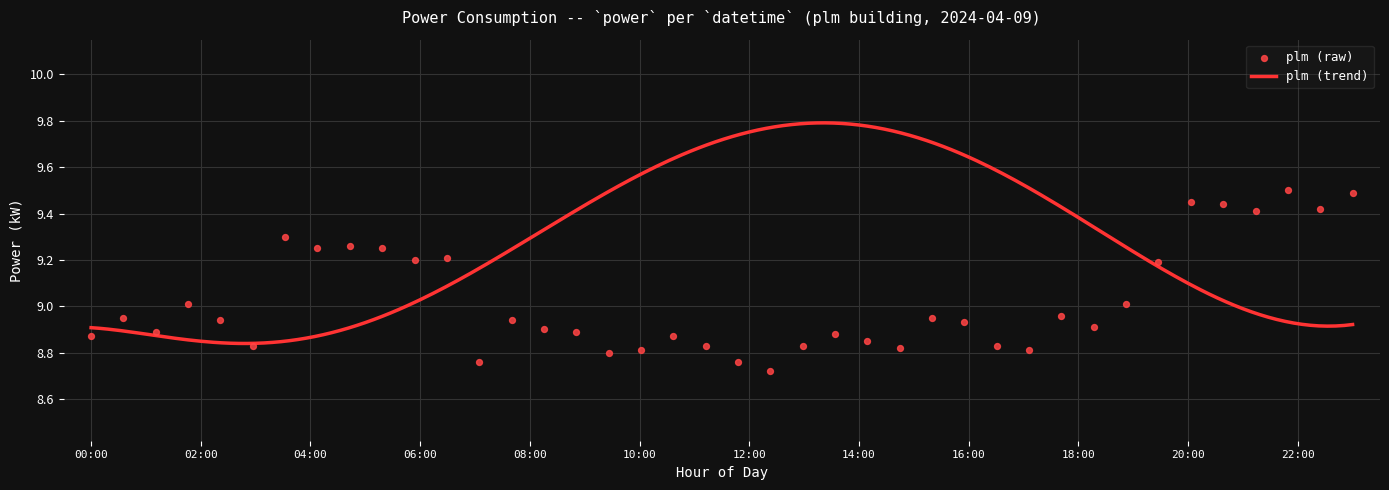

What is the change in value from 00:00 to 20:00?

+0.2